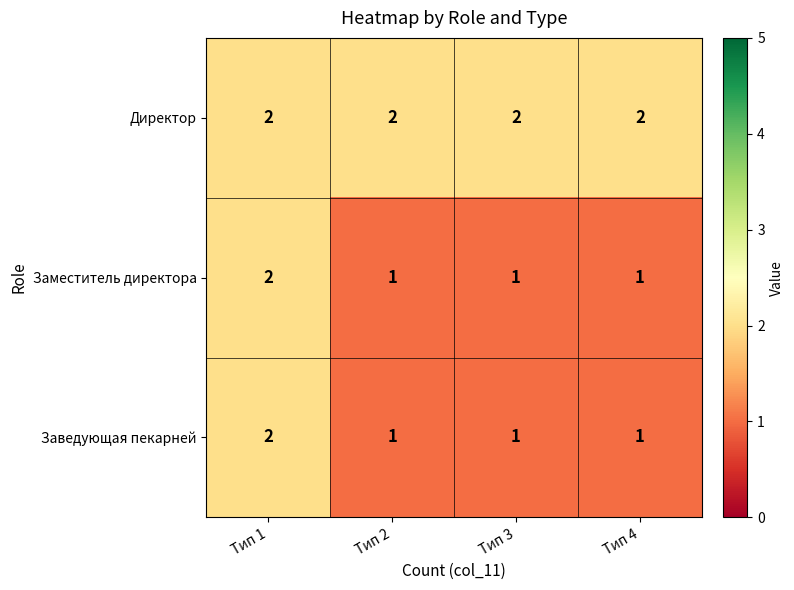

The Заместитель директора series shows 2 at Тип 3. True or false?

False